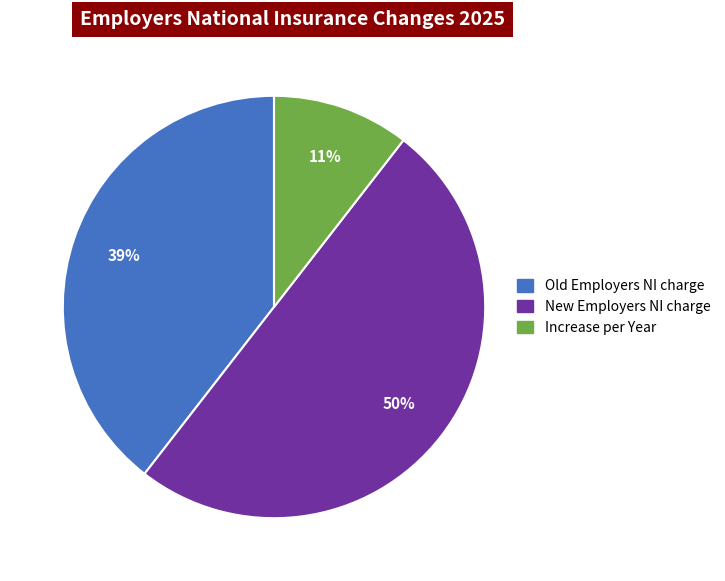

To the nearest percent, what portion does Old Employers NI charge represent?

39%